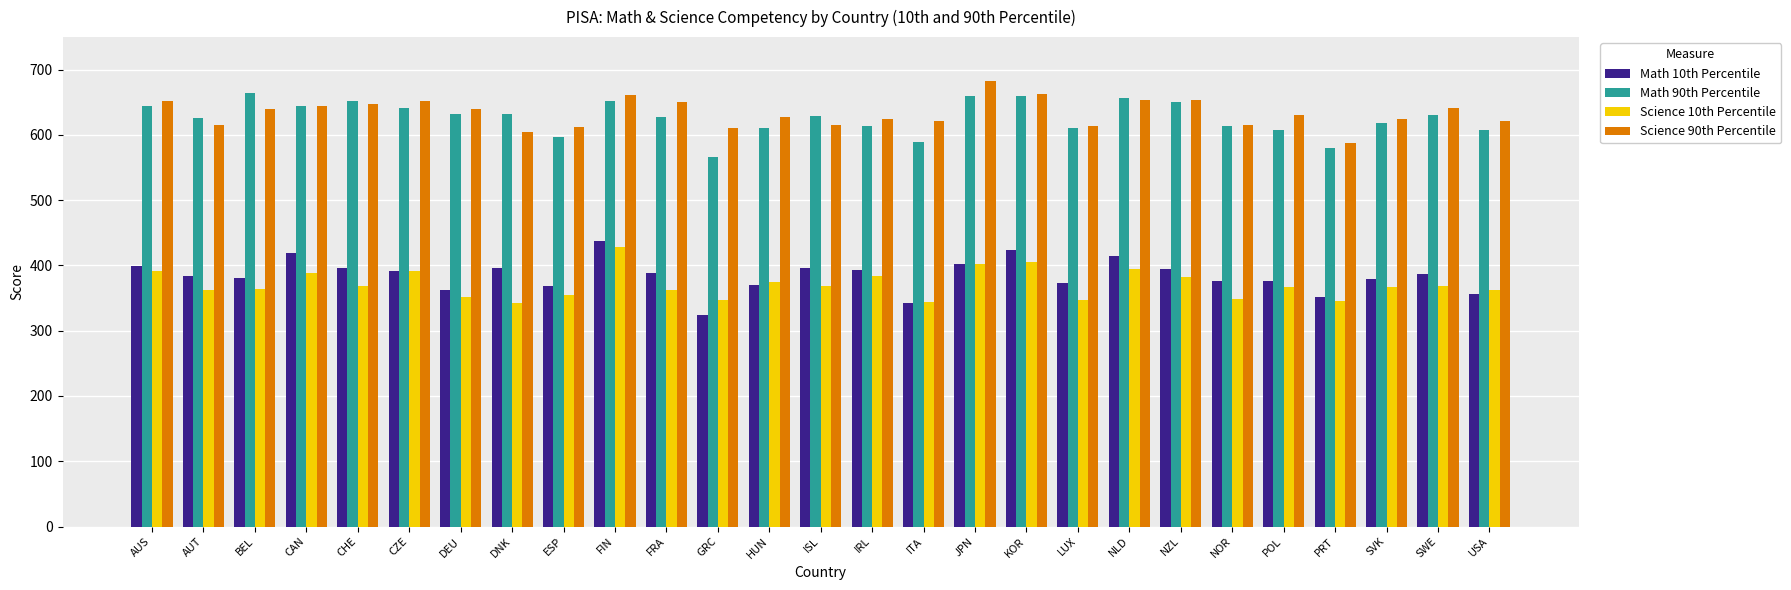

Which series changed the most between BEL and FIN?

Science 10th Percentile